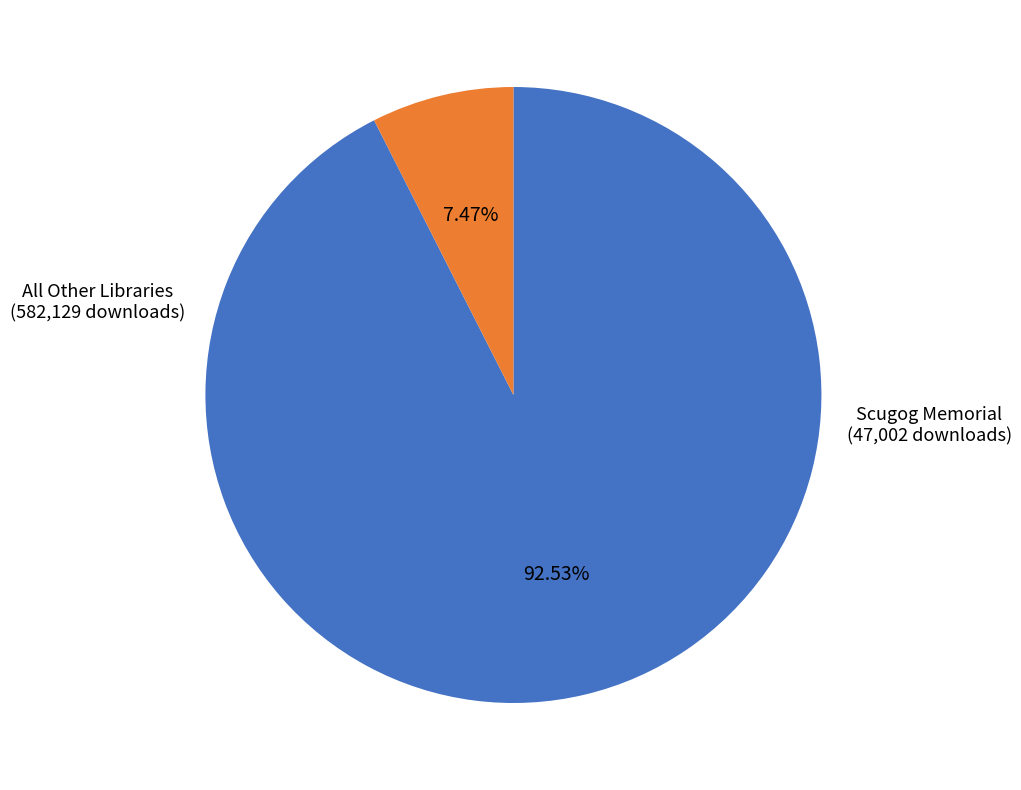

Is there a majority slice in this chart?

Yes